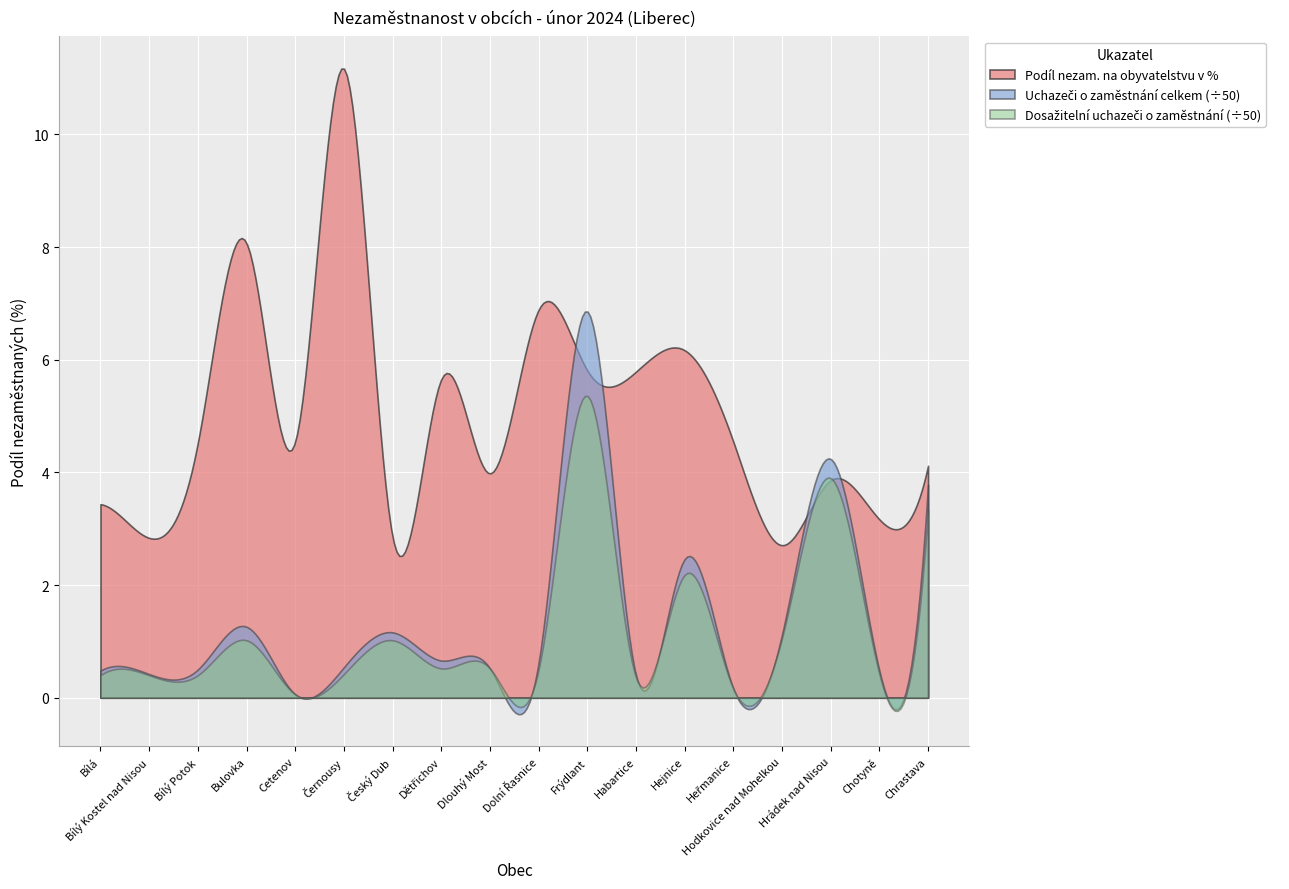

How many data points in Podíl nezam. na obyvatelstvu v % are less than 4?

7